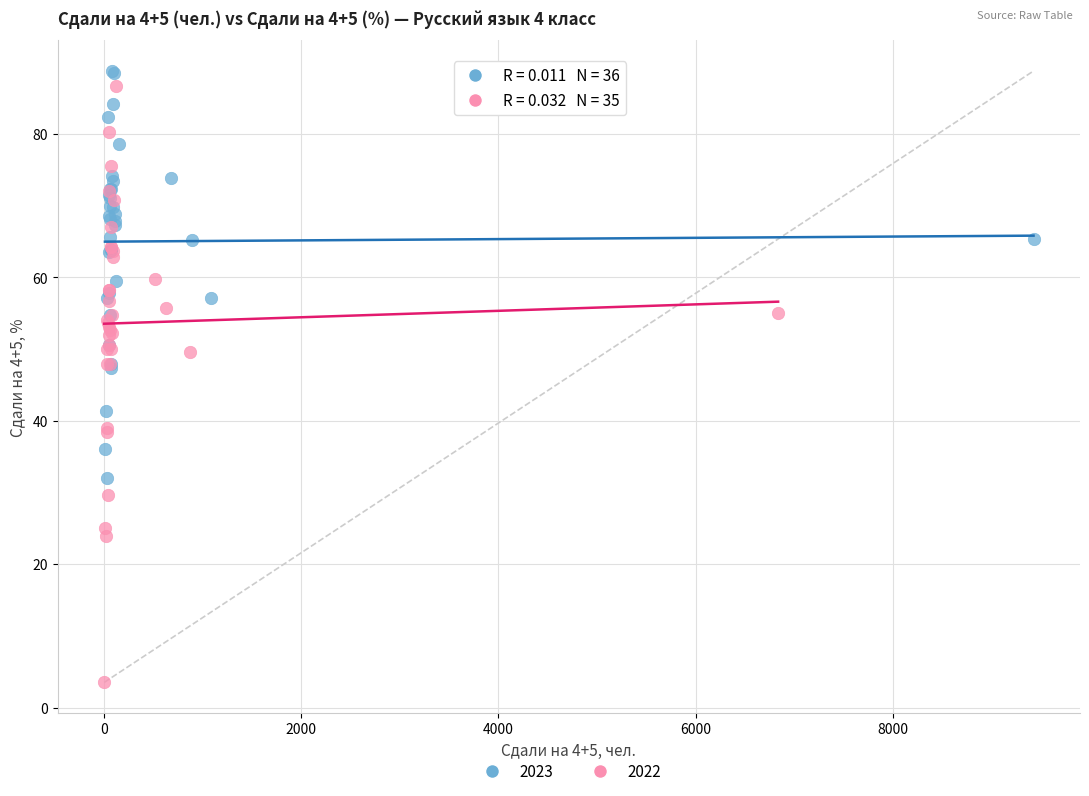

Which series contains the lowest Y value?

2022